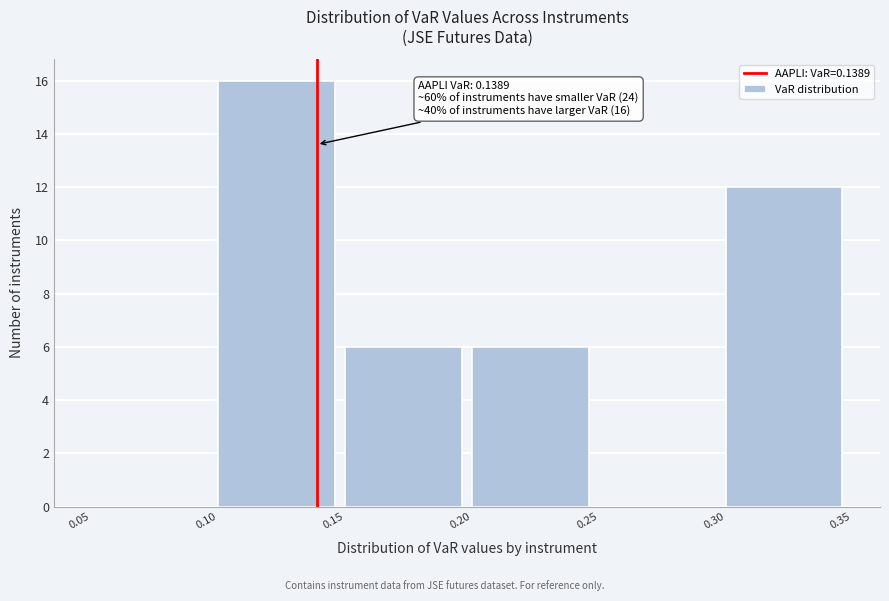

Which range on the x-axis has the tallest bar?

0.10 to 0.15